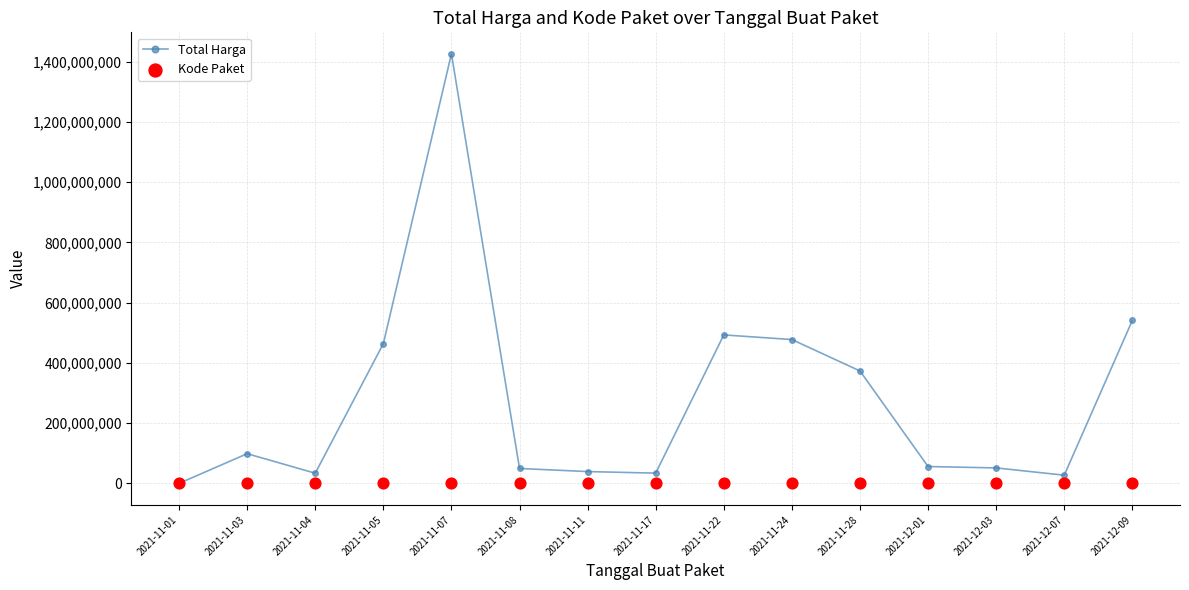

Which series has the widest spread of Y values?

Total Harga